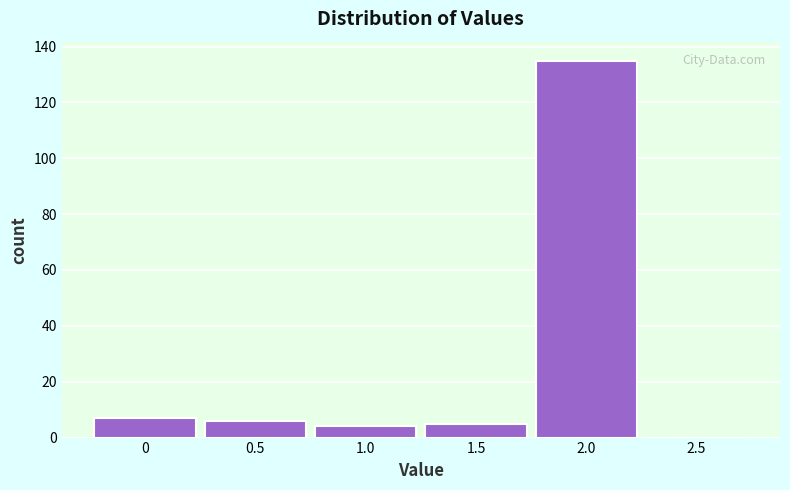

Reading right to left, transcribe all the data shown in this chart.

2.5=0	2.0=135	1.5=5	1.0=4	0.5=6	0=7